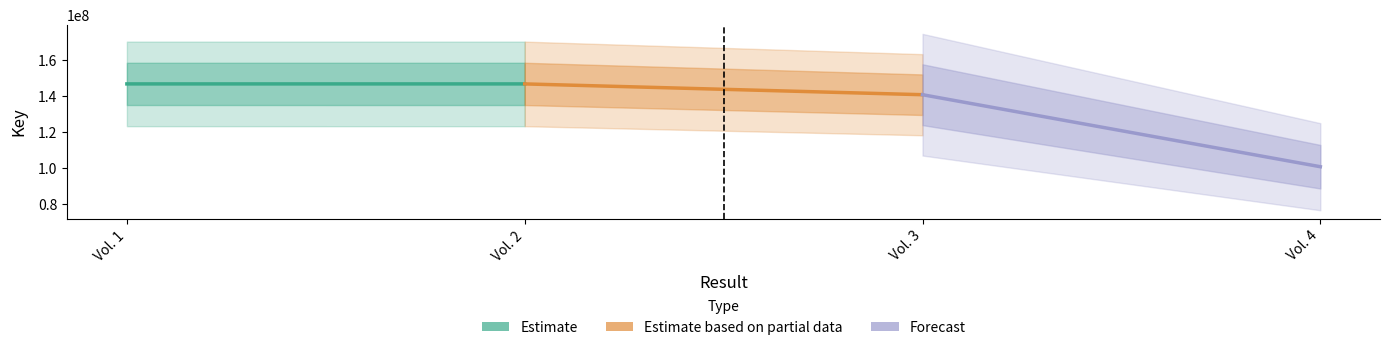

Does the chart have visible grid lines?

No